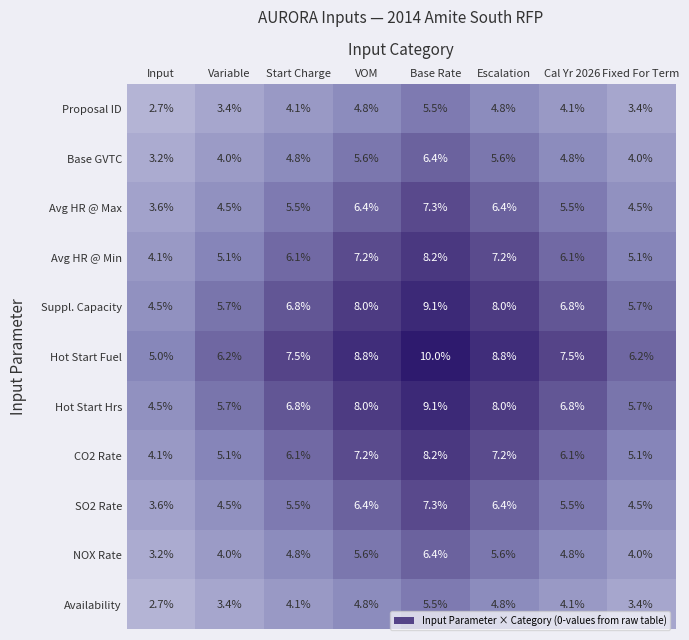

At which category is the sum across all series the highest?

Base Rate